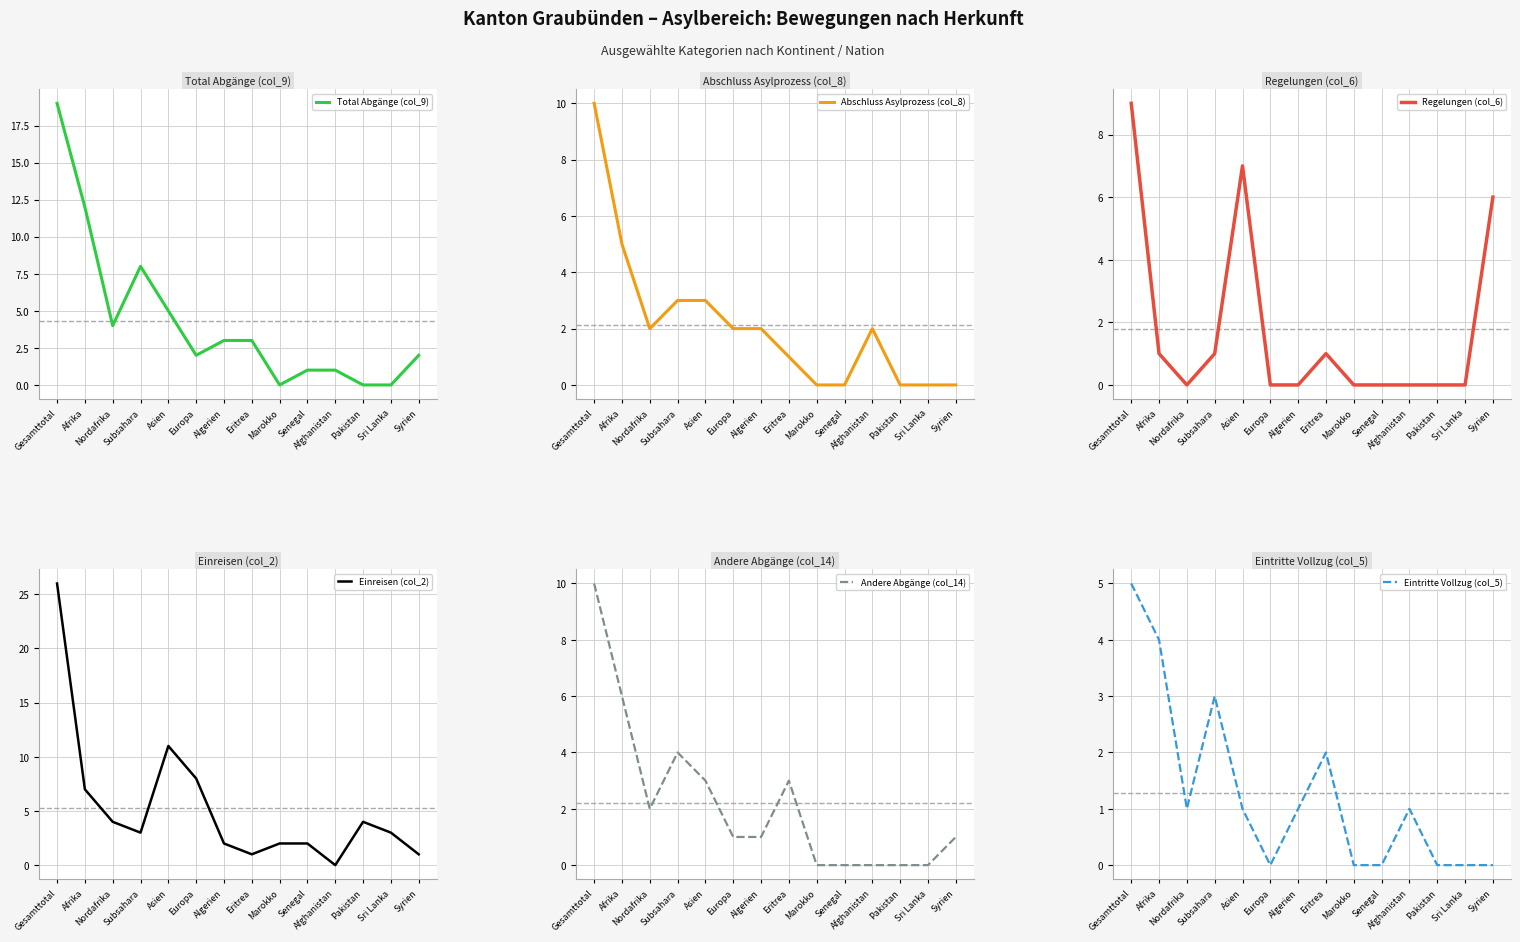

Between Algerien and Europa, which is larger?

Algerien